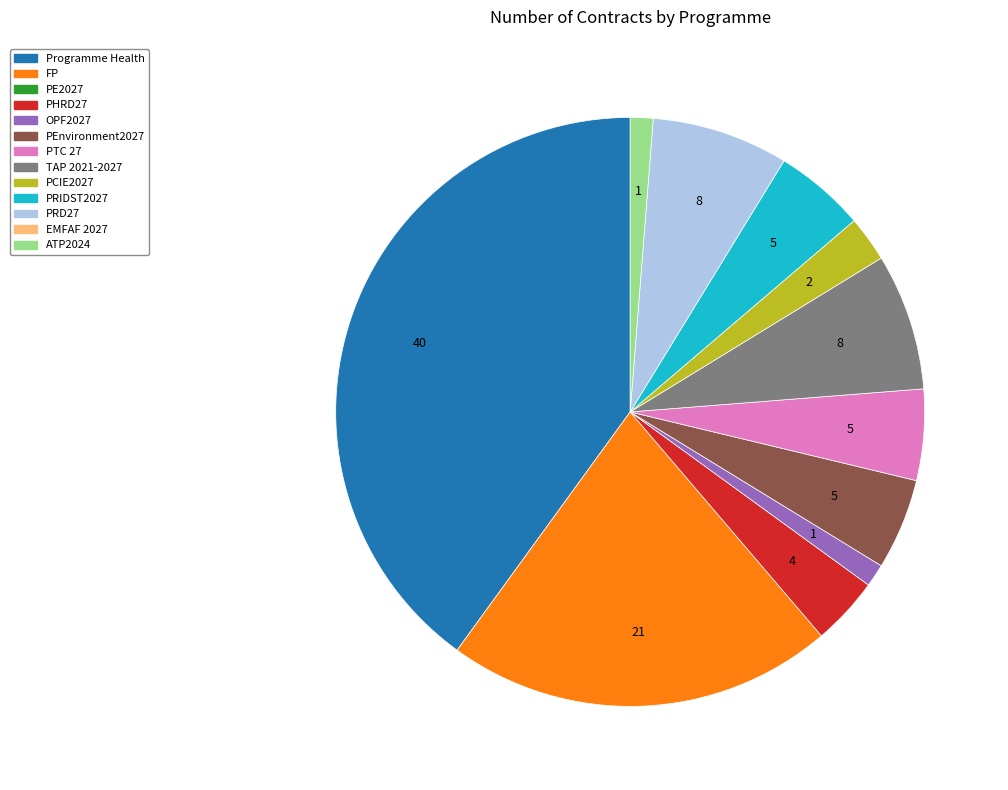

Does any single category account for the majority?

No